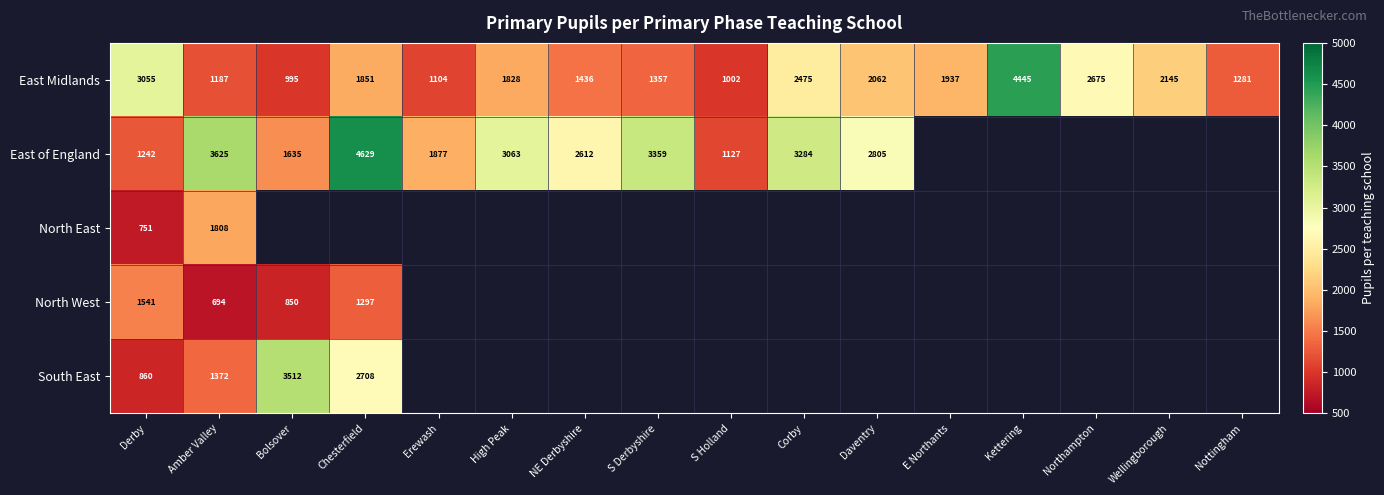

How many distinct data groups are displayed?

5